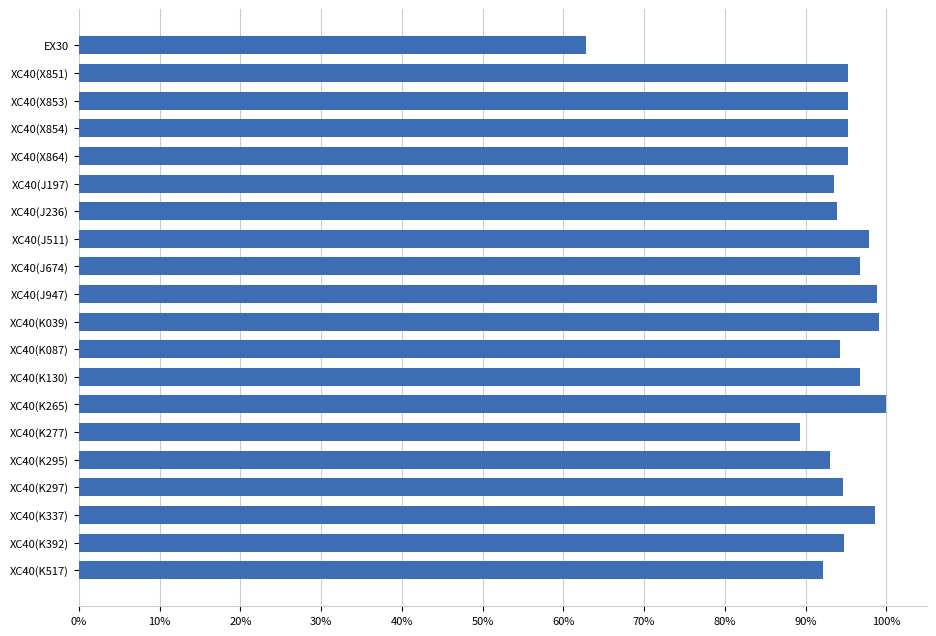

Where is the data nearest to the value 53869?

XC40(K277)